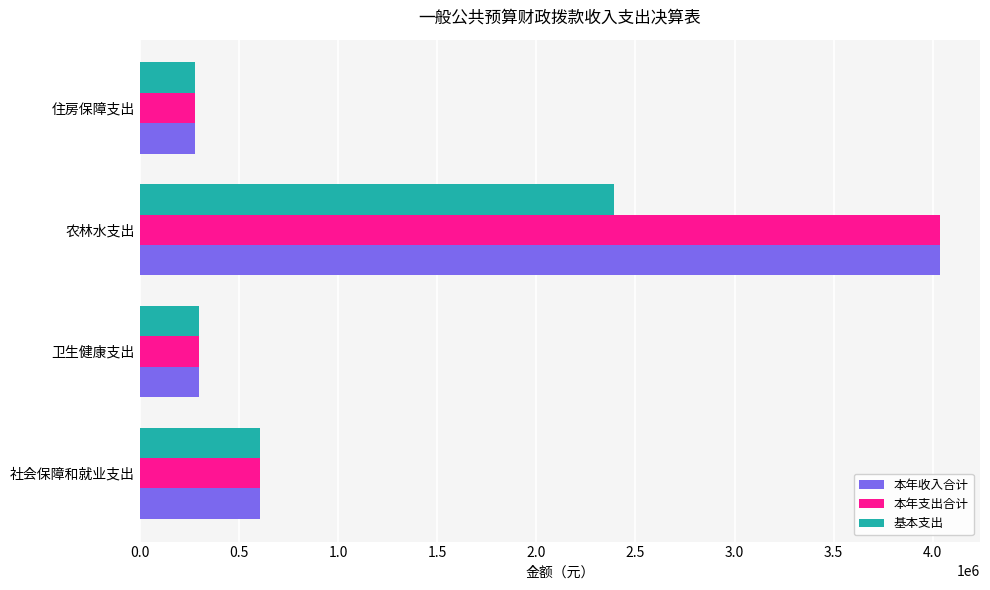

What are all the series names shown in the legend?

本年收入合计, 本年支出合计, 基本支出